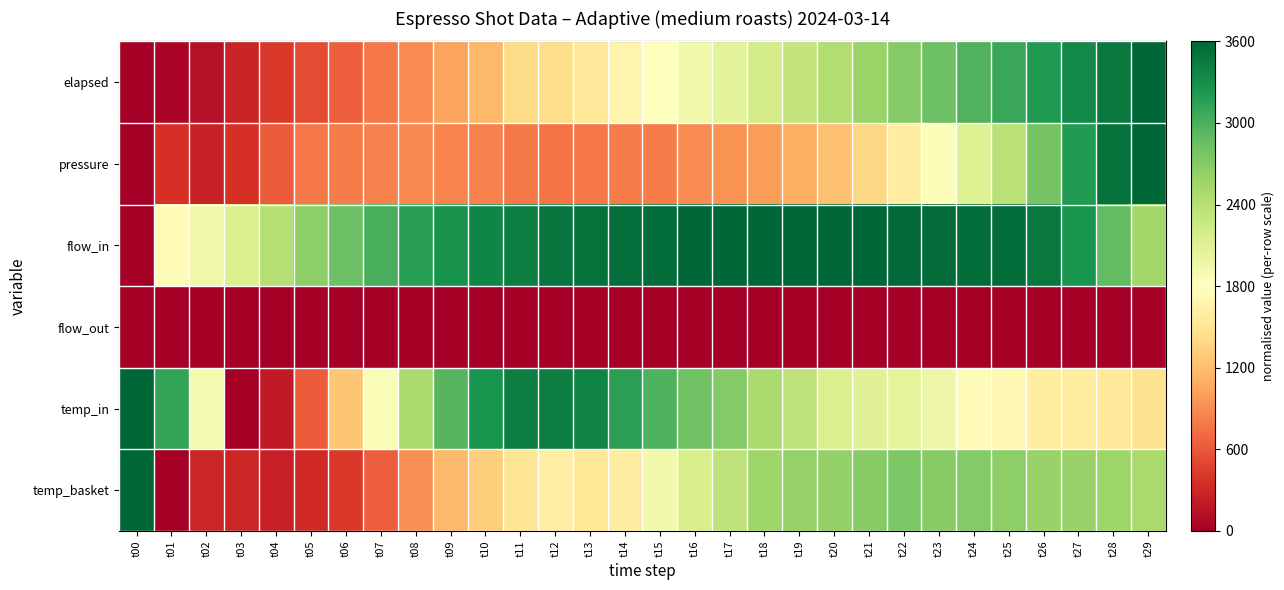

Rank the series at t20 from lowest to highest value.

flow_out, pressure, temp_in, elapsed, temp_basket, flow_in